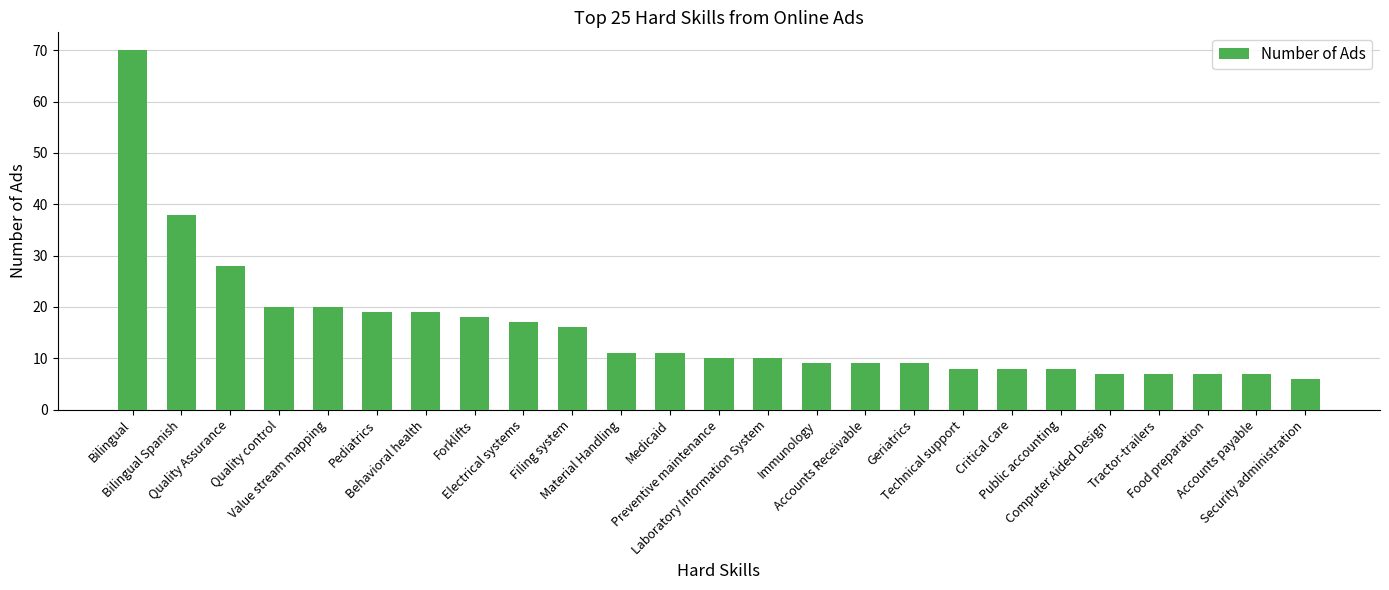

How many series are shown in this chart?

1